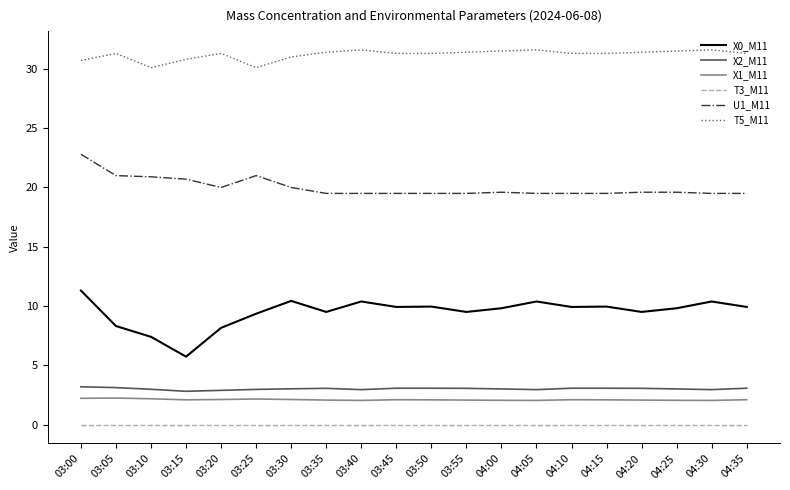

True or false: T5_M11 and X2_M11 cross at least once.

False